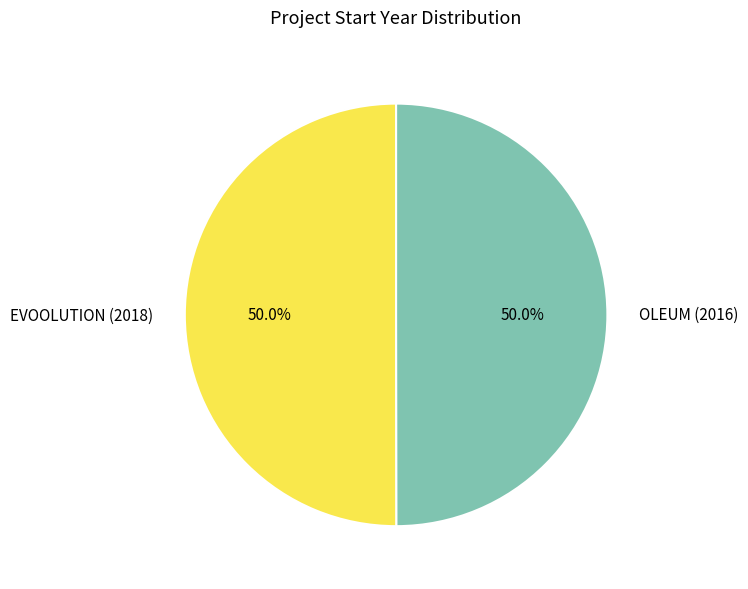

Approximately how many times larger is the value at OLEUM (2016) compared to EVOOLUTION (2018)?

1.0